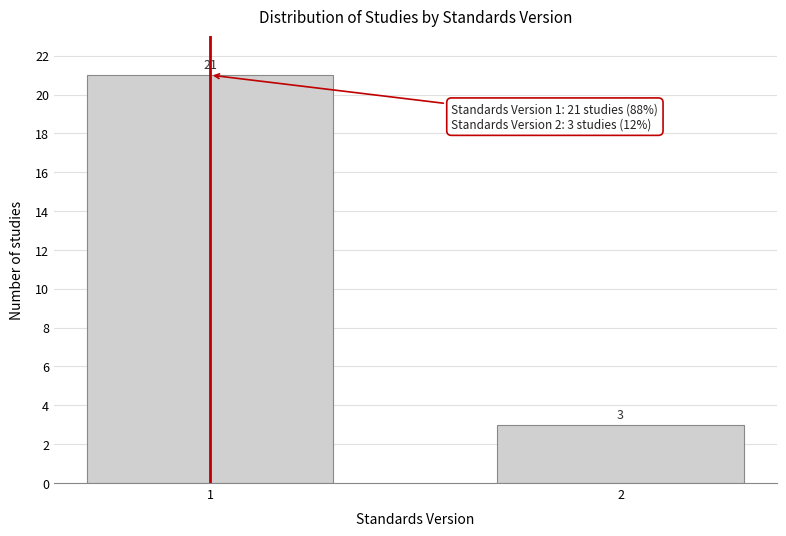

Reading left to right, extract all data points from this chart.

21	3